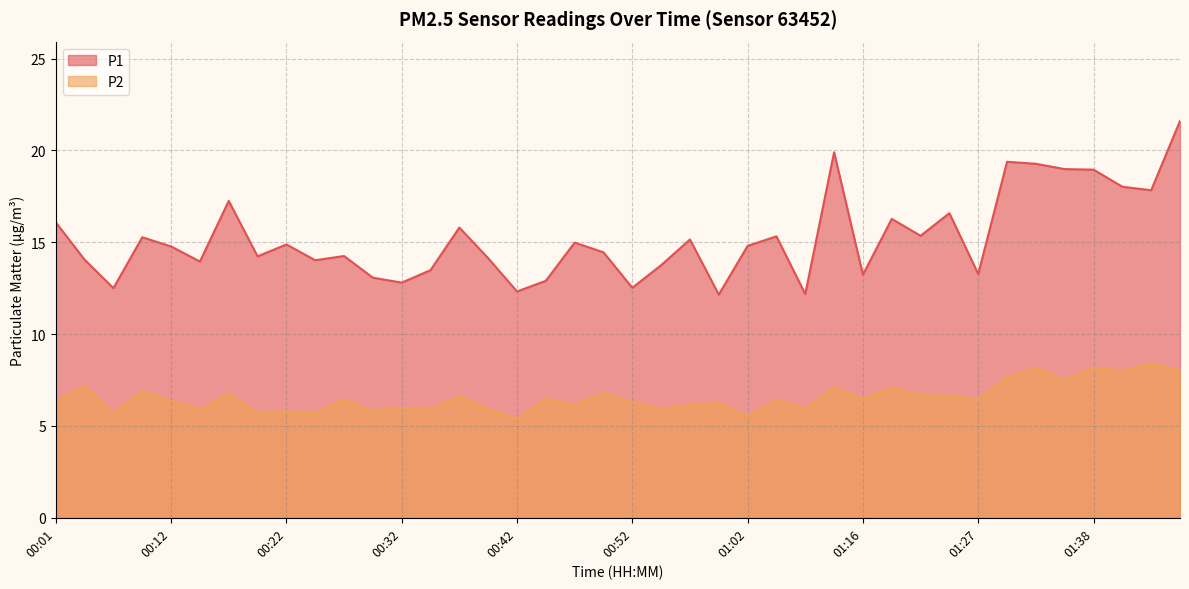

Reading left to right, what are all the values shown in this chart?

P1: 00:01=16.1	00:04=14.1	00:07=12.5	00:09=15.3	00:12=14.8	00:14=13.9	00:17=17.2	00:19=14.2	00:22=14.9	00:24=14.0	00:27=14.2	00:30=13.1	00:32=12.8	00:35=13.5	00:37=15.8	00:40=14.1	00:42=12.3	00:45=12.9	00:47=15.0	00:50=14.4	00:52=12.5	00:55=13.8	00:57=15.2	01:00=12.2	01:02=14.8	01:05=15.3	01:11=12.2	01:14=19.9	01:16=13.2	01:19=16.3	01:21=15.3	01:25=16.6	01:27=13.3	01:30=19.4	01:33=19.3	01:35=19.0	01:38=18.9	01:40=18.0	01:43=17.8	01:46=21.6
P2: 00:01=6.3	00:04=7.2	00:07=5.7	00:09=6.9	00:12=6.3	00:14=5.9	00:17=6.8	00:19=5.7	00:22=5.8	00:24=5.7	00:27=6.5	00:30=5.8	00:32=6.0	00:35=5.9	00:37=6.6	00:40=5.9	00:42=5.4	00:45=6.5	00:47=6.1	00:50=6.8	00:52=6.3	00:55=5.9	00:57=6.2	01:00=6.2	01:02=5.5	01:05=6.4	01:11=5.9	01:14=7.1	01:16=6.5	01:19=7.1	01:21=6.7	01:25=6.7	01:27=6.4	01:30=7.7	01:33=8.2	01:35=7.5	01:38=8.1	01:40=8.0	01:43=8.4	01:46=8.0